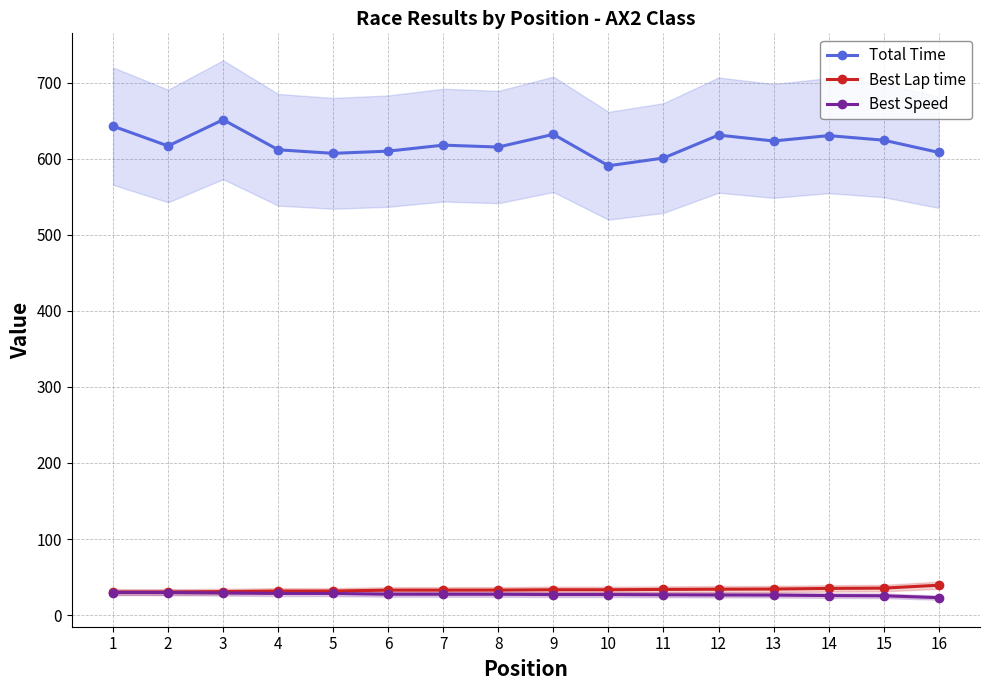

How many values in the Best Lap time series exceed 33?

8